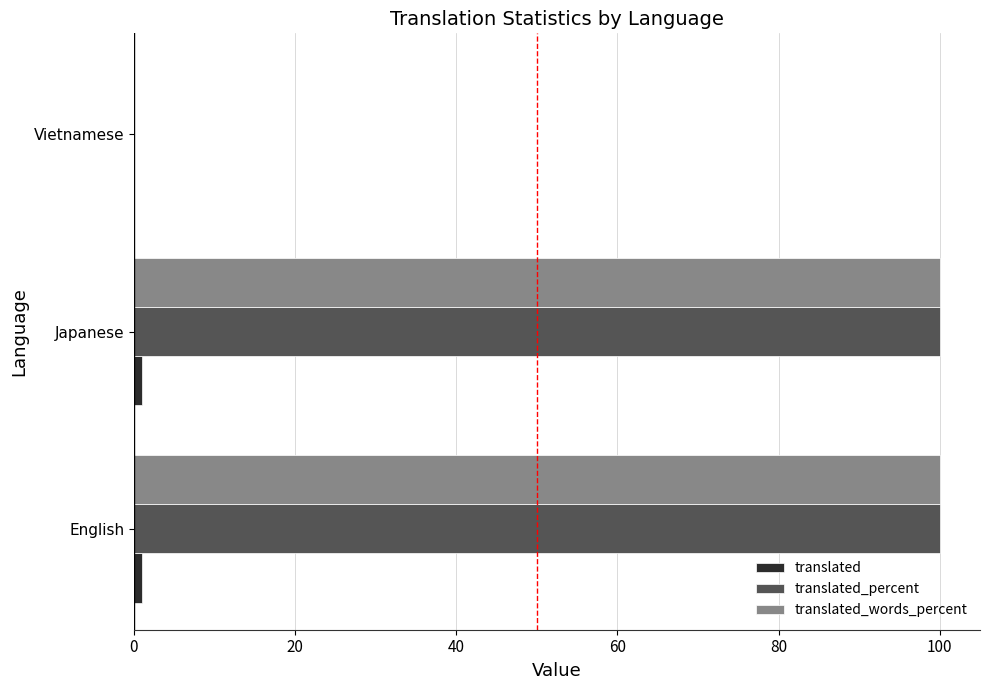

What is the greatest value displayed?

100